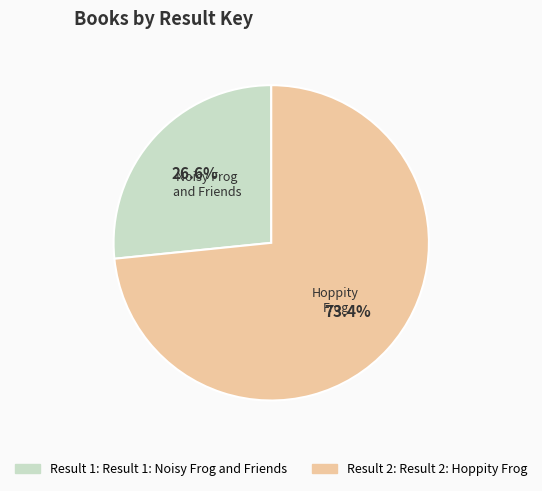

Count the number of slices in the pie.

2